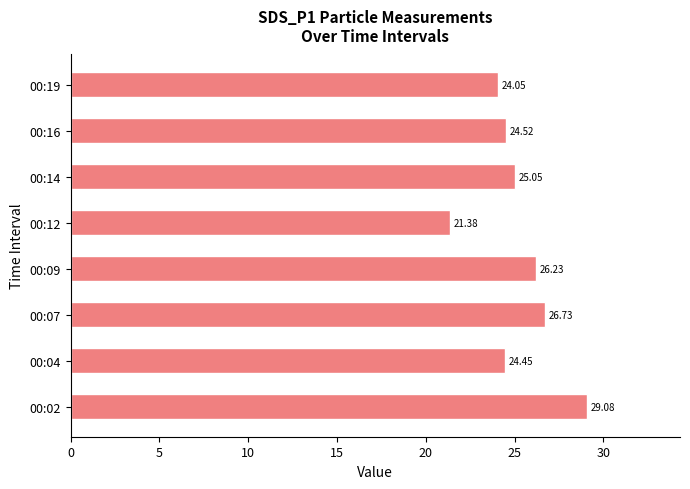

Rank the categories by value from lowest to highest.

00:12, 00:19, 00:04, 00:16, 00:14, 00:09, 00:07, 00:02